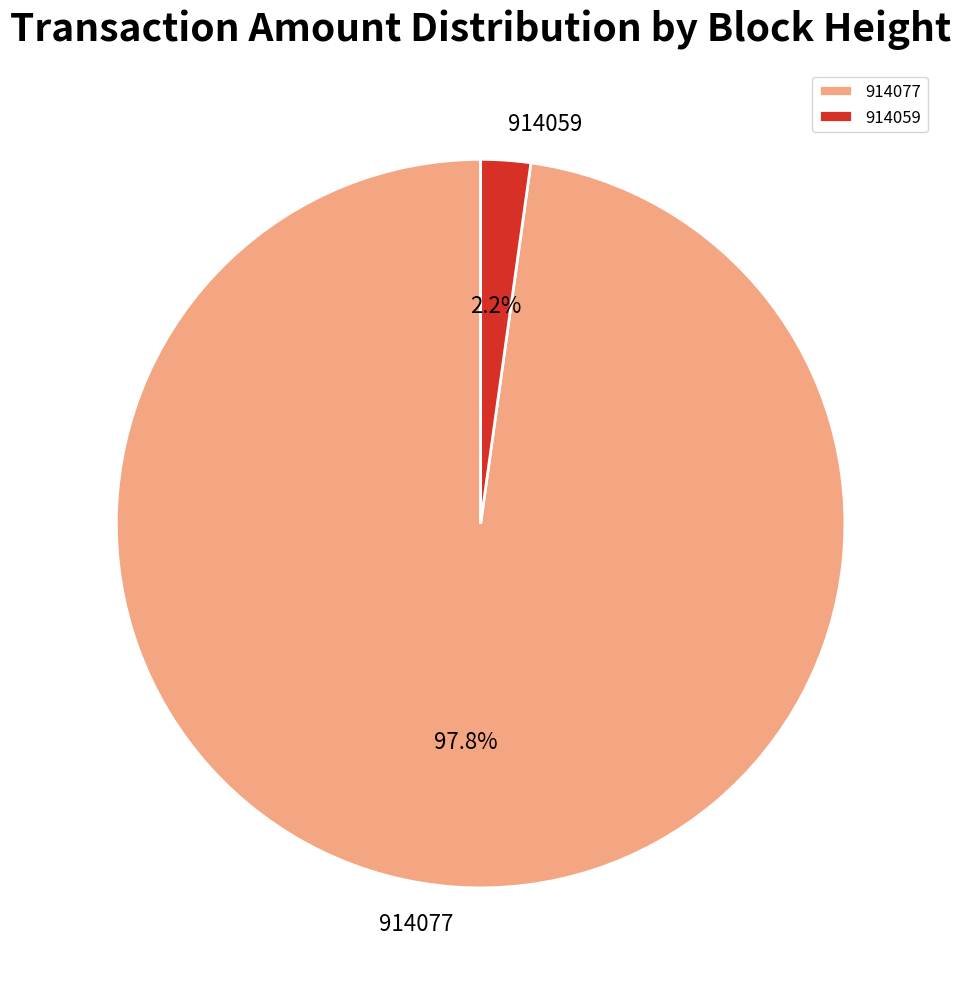

Count the number of slices in the pie.

2